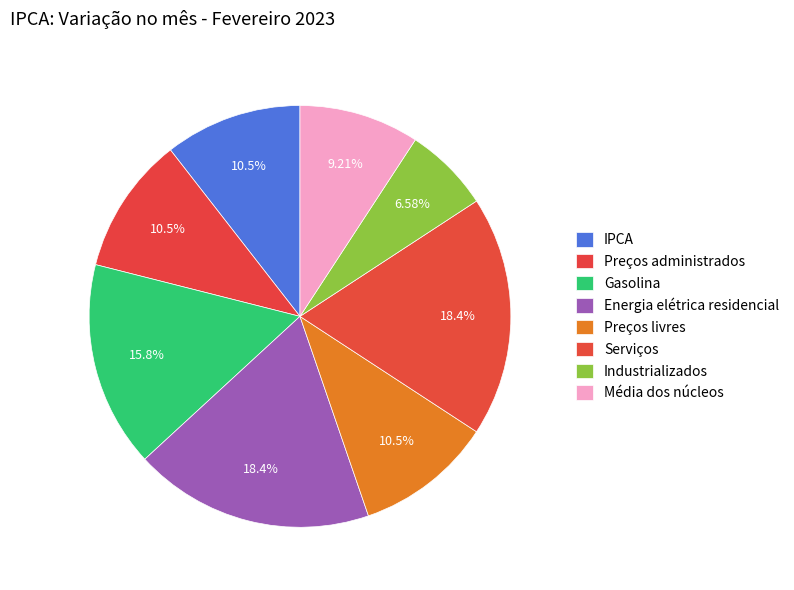

How many segments does this pie chart have?

8